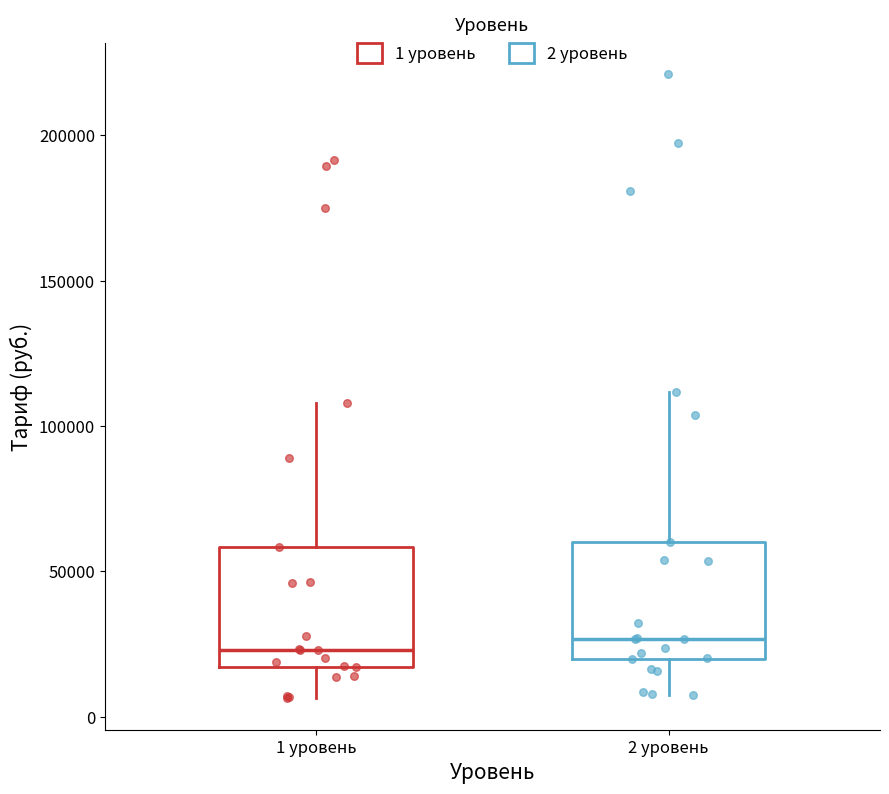

Reading left to right, read every box against the y-axis: the position of its median line, the range the box covers, and the ends of its whiskers. The values are not printed on the chart, so give them approximately, as read against the axis.

1 уровень: median 25000, box 15000 to 60000, whiskers 5000 to 110000
2 уровень: median 25000, box 20000 to 60000, whiskers 5000 to 110000